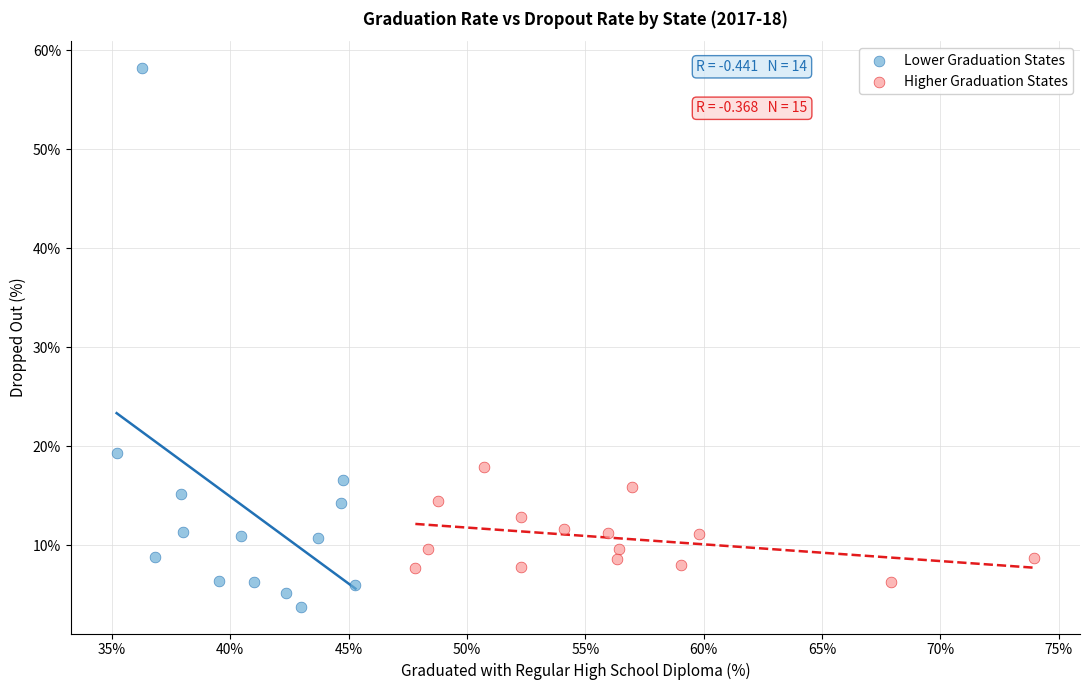

Which series has the largest Y range (max minus min)?

Lower Graduation States